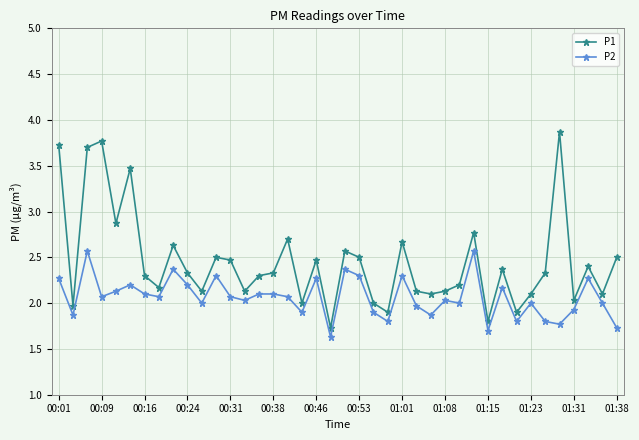

Which series has the widest spread of values?

P1